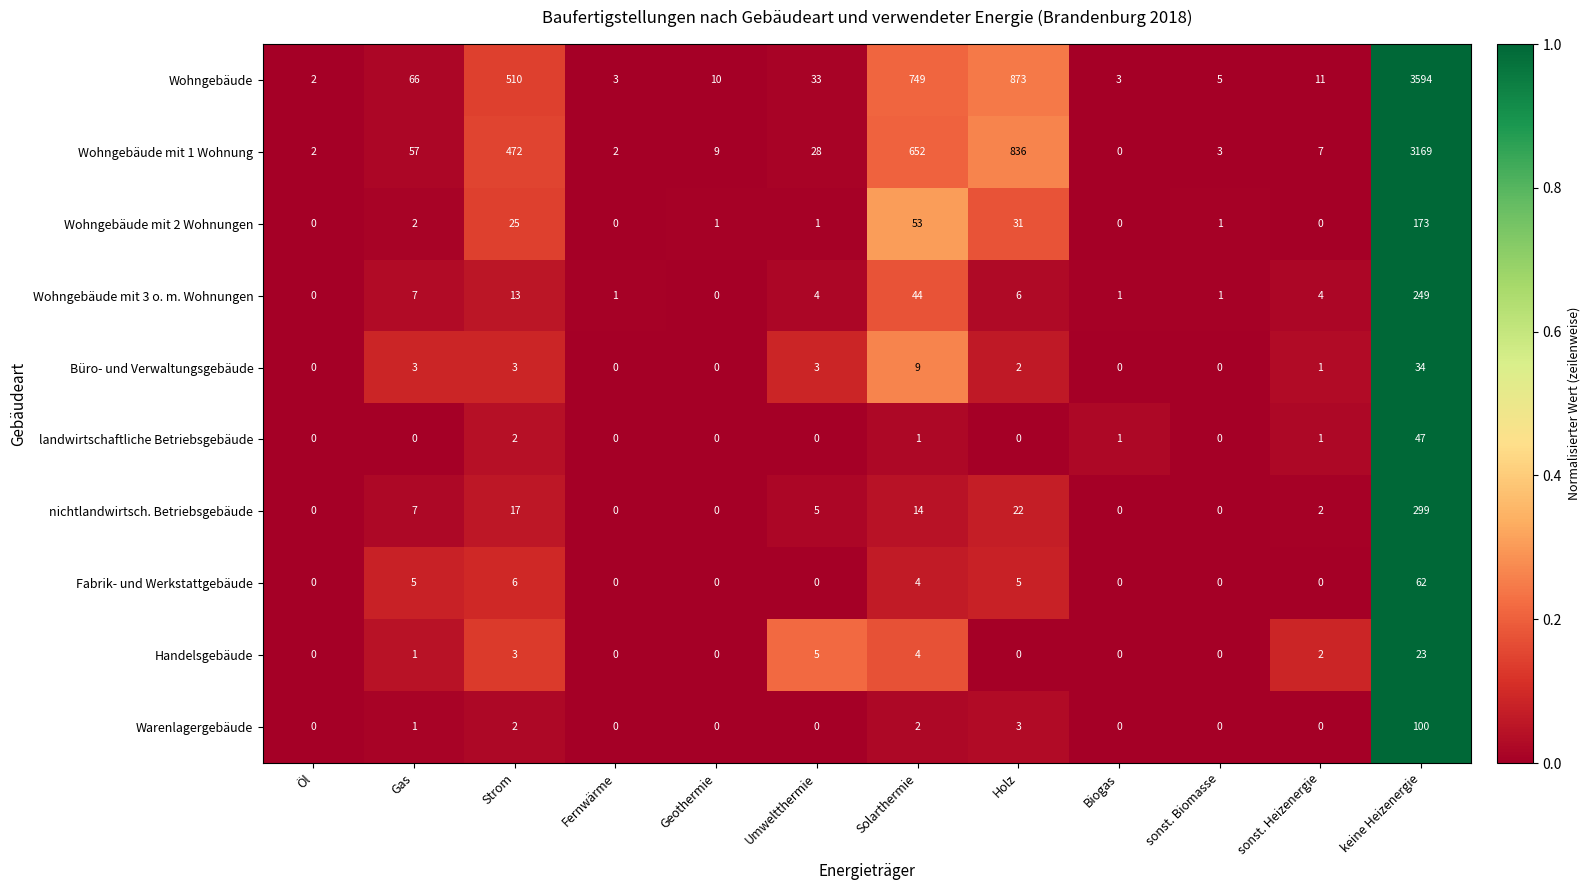

What is the total value across all series at keine Heizenergie?

7750